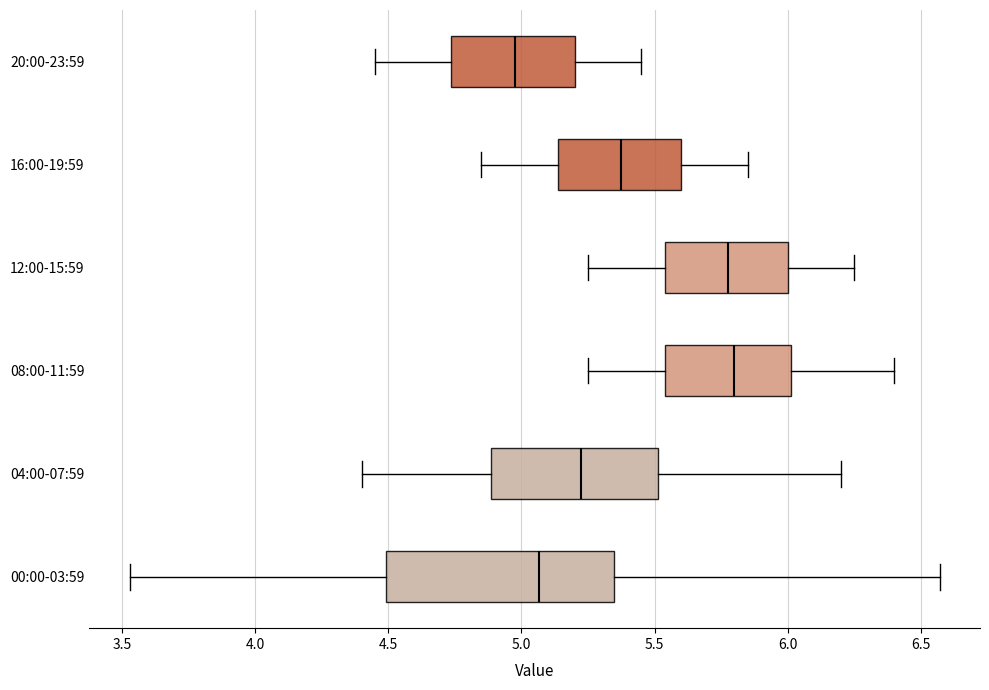

Comparing the boxes themselves (not the whiskers), which one is the widest?

00:00-03:59